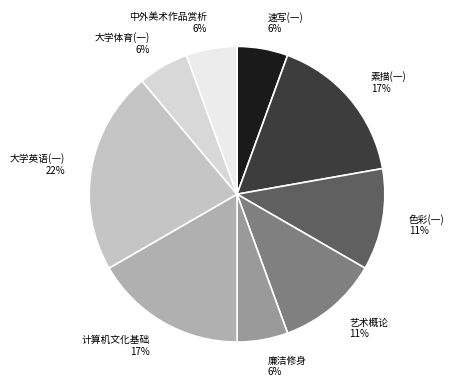

Is the sum of 大学英语(一) 22% and 廉洁修身 6% greater than half?

No